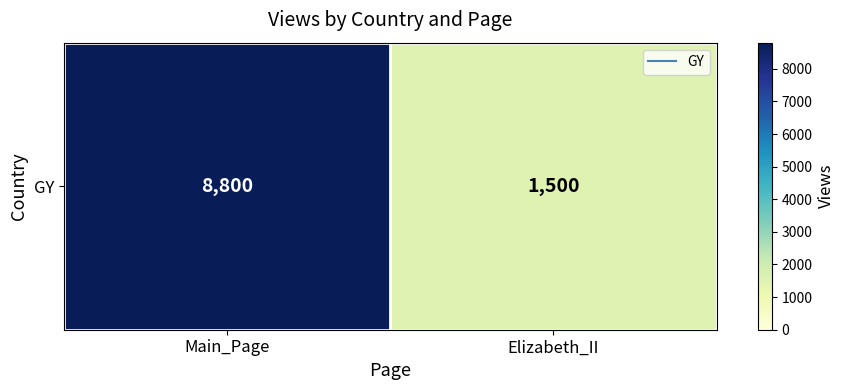

Where is the data nearest to the value 5150?

Main_Page